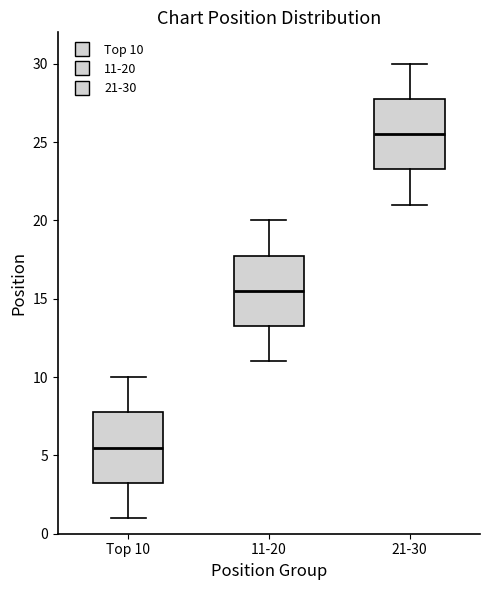

Reading left to right, transcribe this box plot: for each box, give where its median line is, the range the box spans, and where its two whiskers end, as read against the y-axis. The values are not printed on the chart, so give them approximately, as read against the axis.

Top 10: median 5.5, box 3.5 to 8.0, whiskers 1.0 to 10.0
11-20: median 15.5, box 13.5 to 18.0, whiskers 11.0 to 20.0
21-30: median 25.5, box 23.5 to 28.0, whiskers 21.0 to 30.0